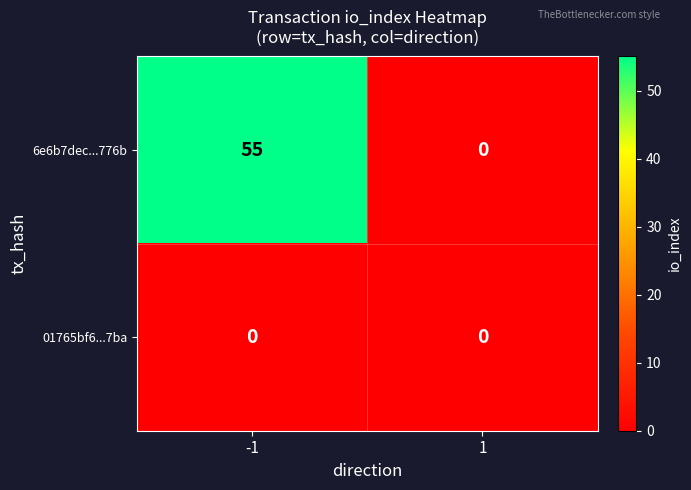

What is the sum of the 6e6b7dec...776b values at -1 and 1?

55